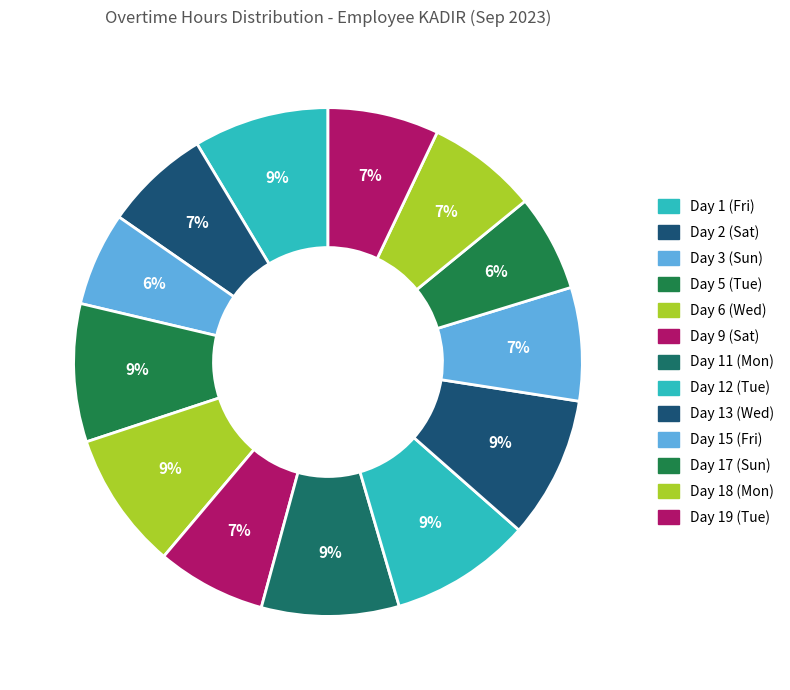

Does Day 15 (Fri) represent more than half of the total?

No